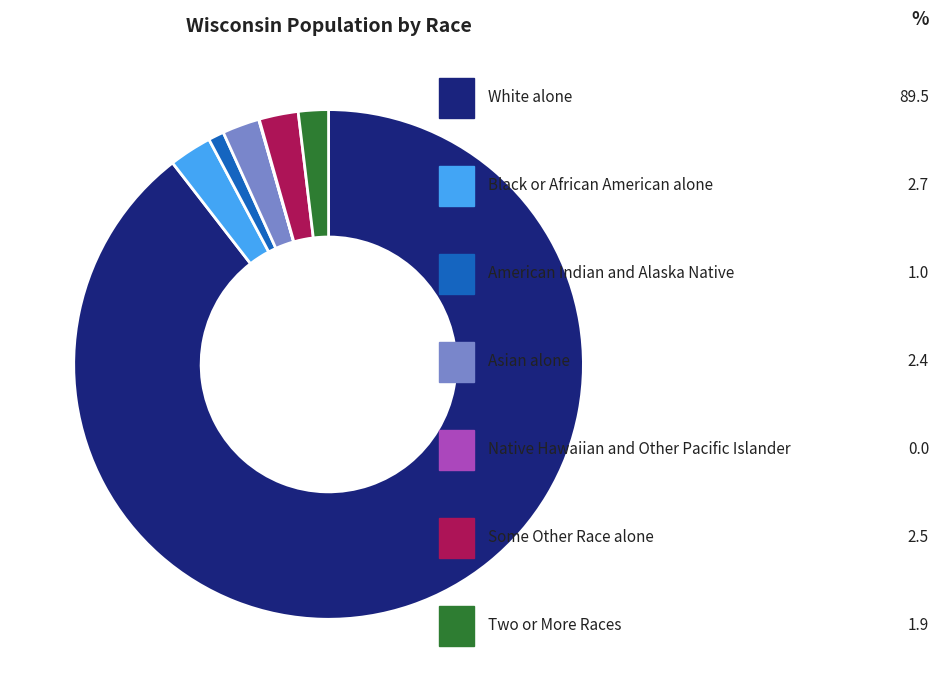

Is there a majority slice in this chart?

Yes